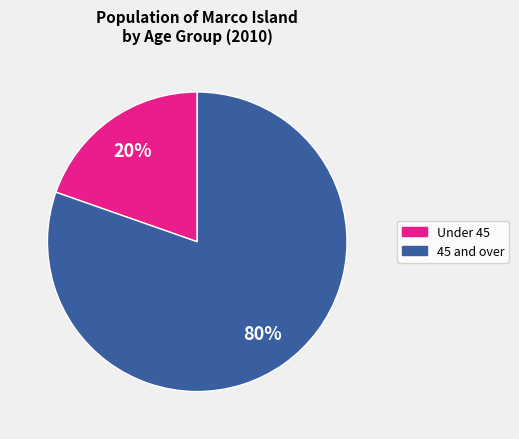

To the nearest percent, what is the average slice percentage?

50%